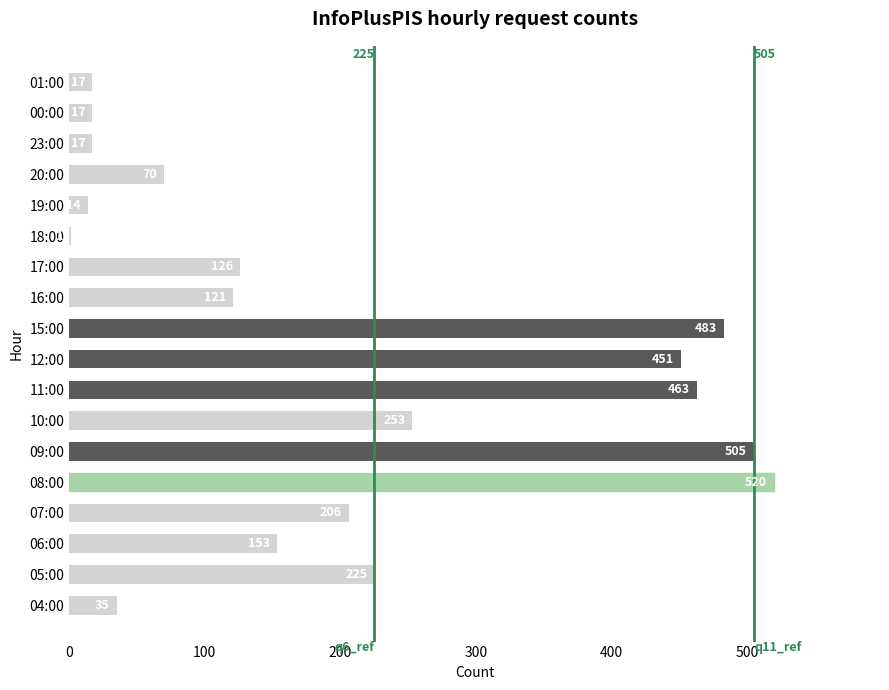

What is the sum of all values?

3677